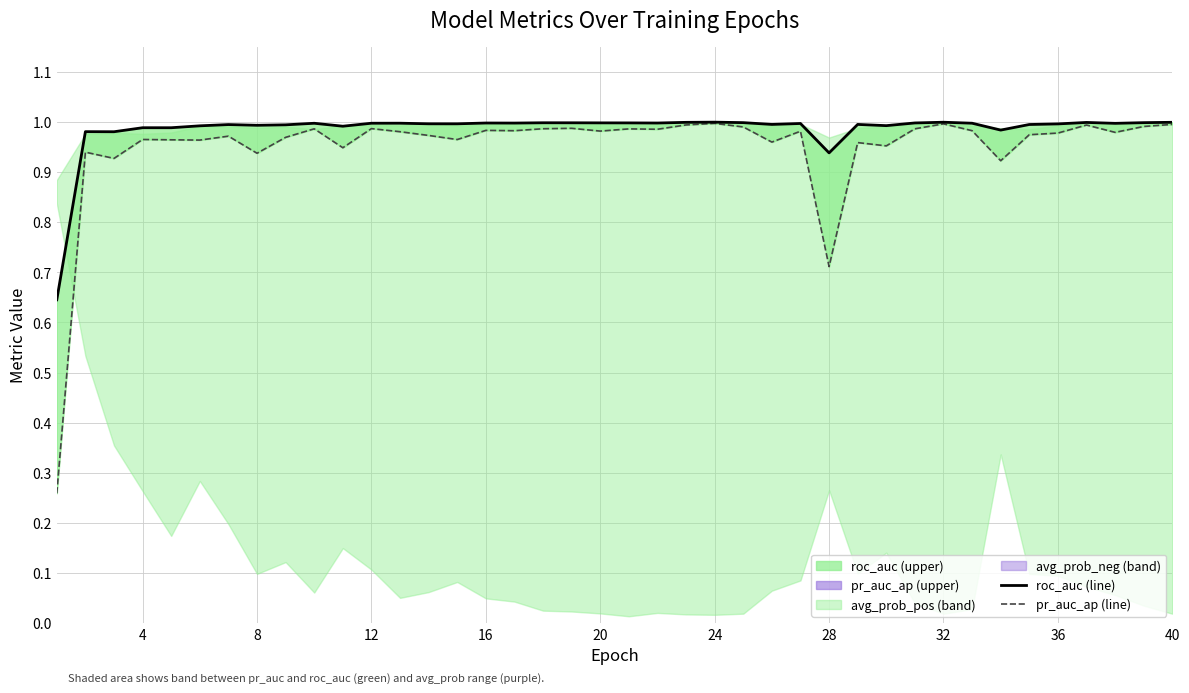

What is the value of the roc_auc (line) point at the 26th from the left?

1.0